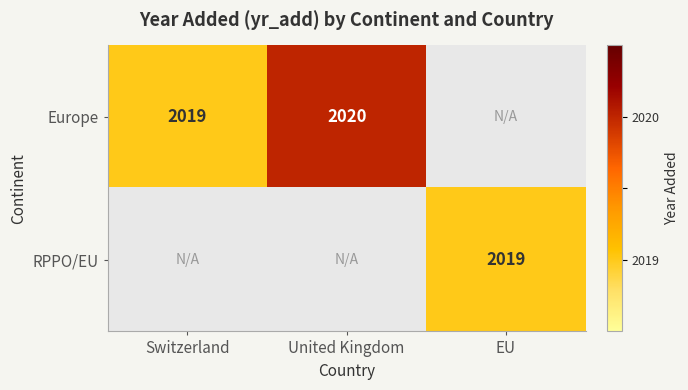

True or false: Europe has a value of 735 at Switzerland.

False